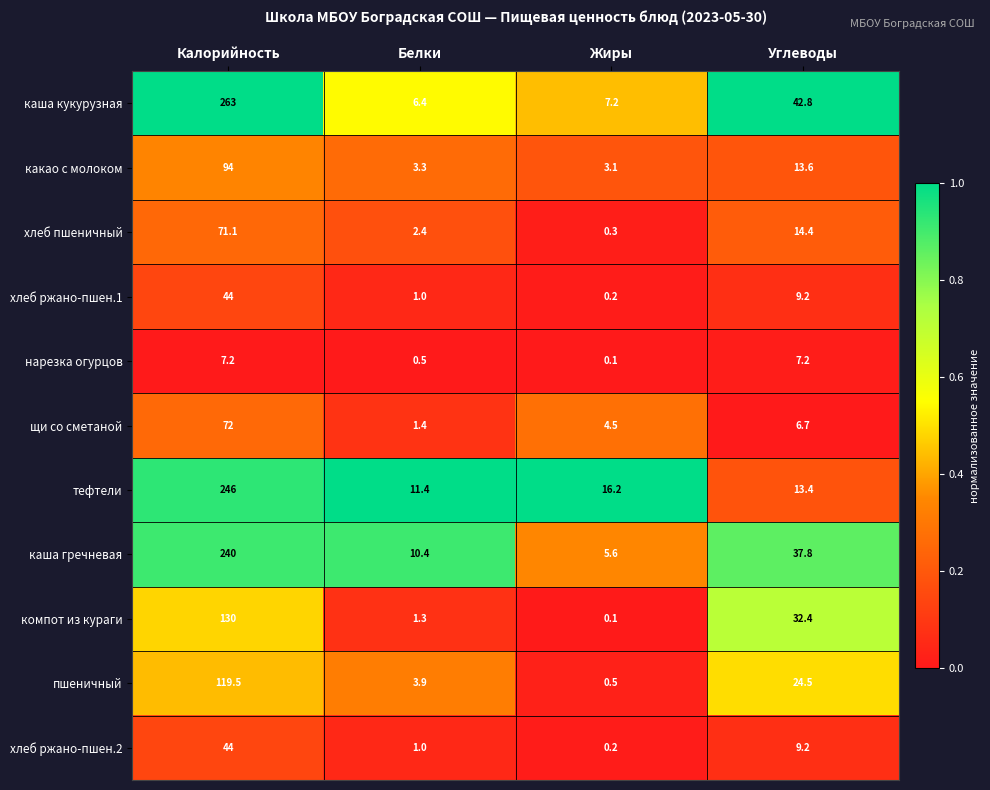

What is the sum of the каша кукурузная values at Калорийность and Жиры?

270.2